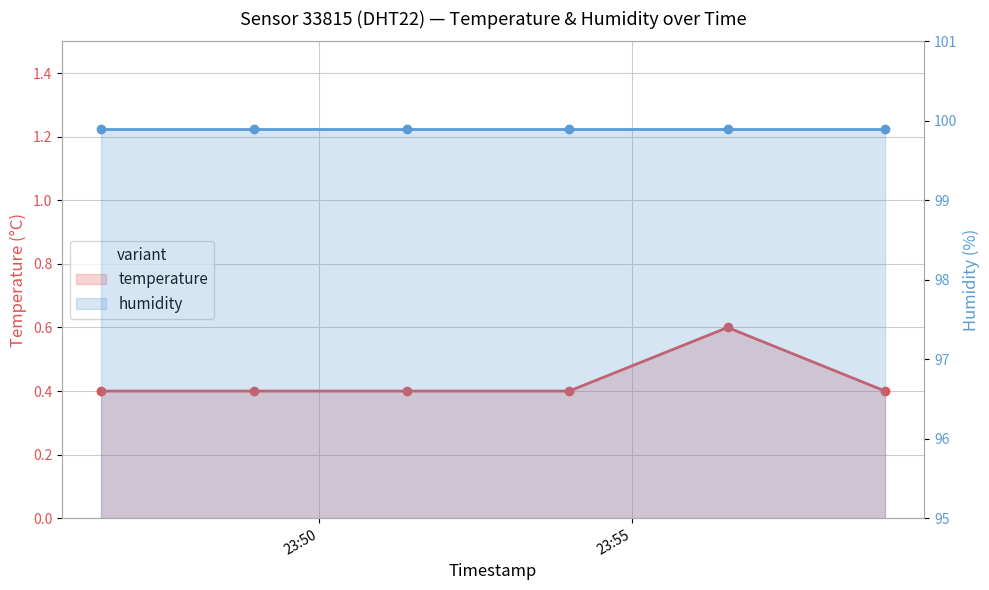

Reading right to left, transcribe all the data shown in this chart.

temperature: 0.4	0.6	0.4	0.4	0.4	0.4
humidity: 99.9	99.9	99.9	99.9	99.9	99.9